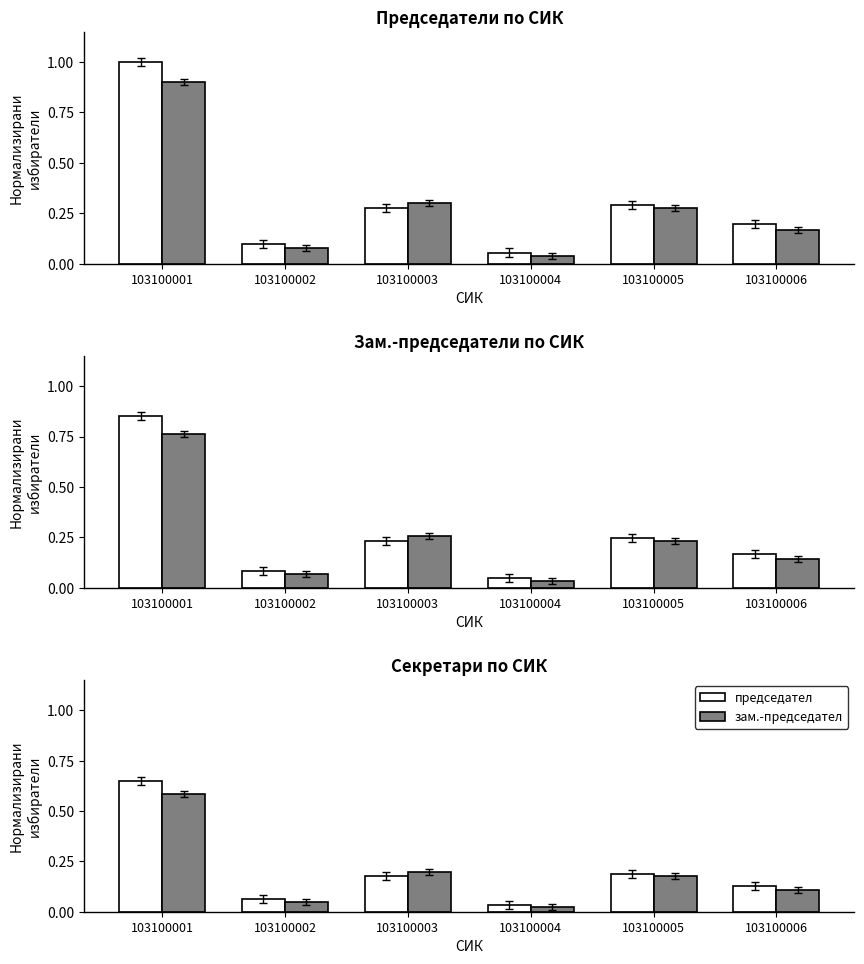

Rank the series by their maximum value, from lowest to highest.

зам.-председател, председател